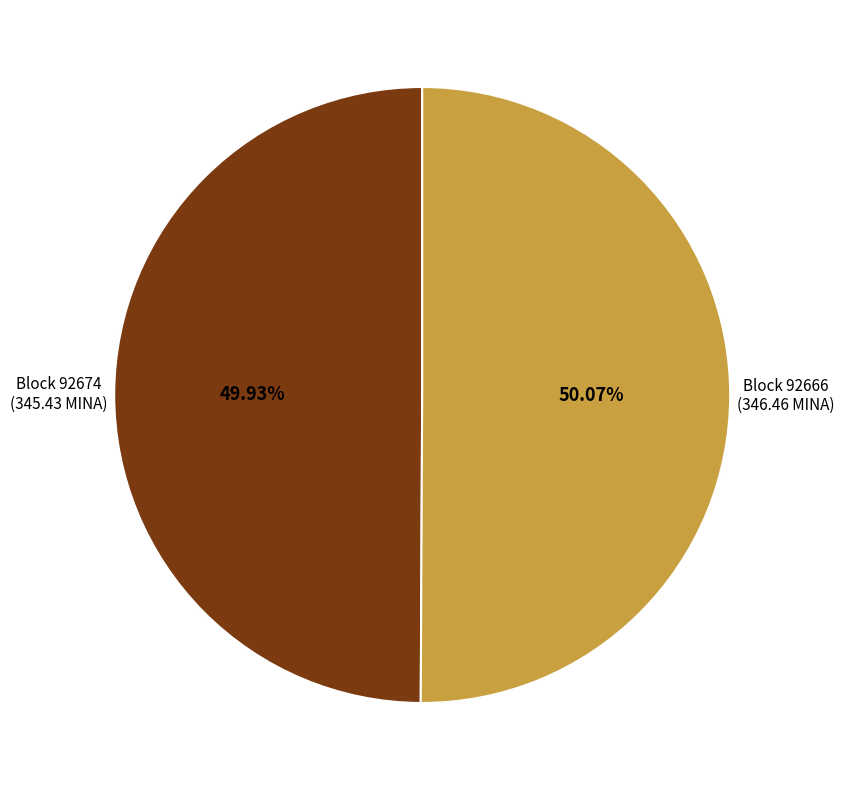

To the nearest percent, what is the difference between the largest and smallest slice percentages?

0%